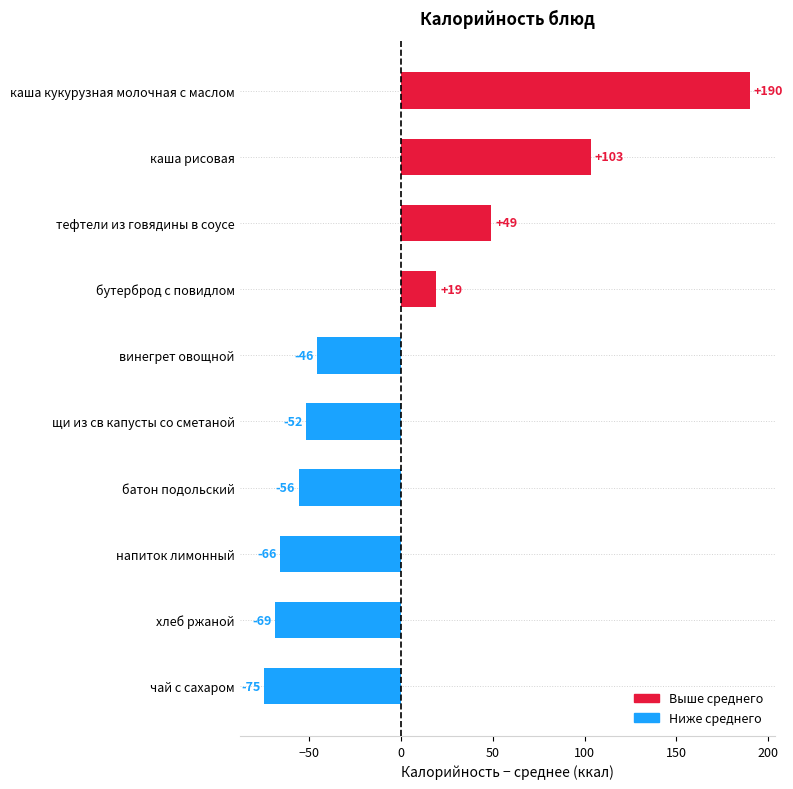

True or false: the data shows -68.7 at хлеб ржаной.

True